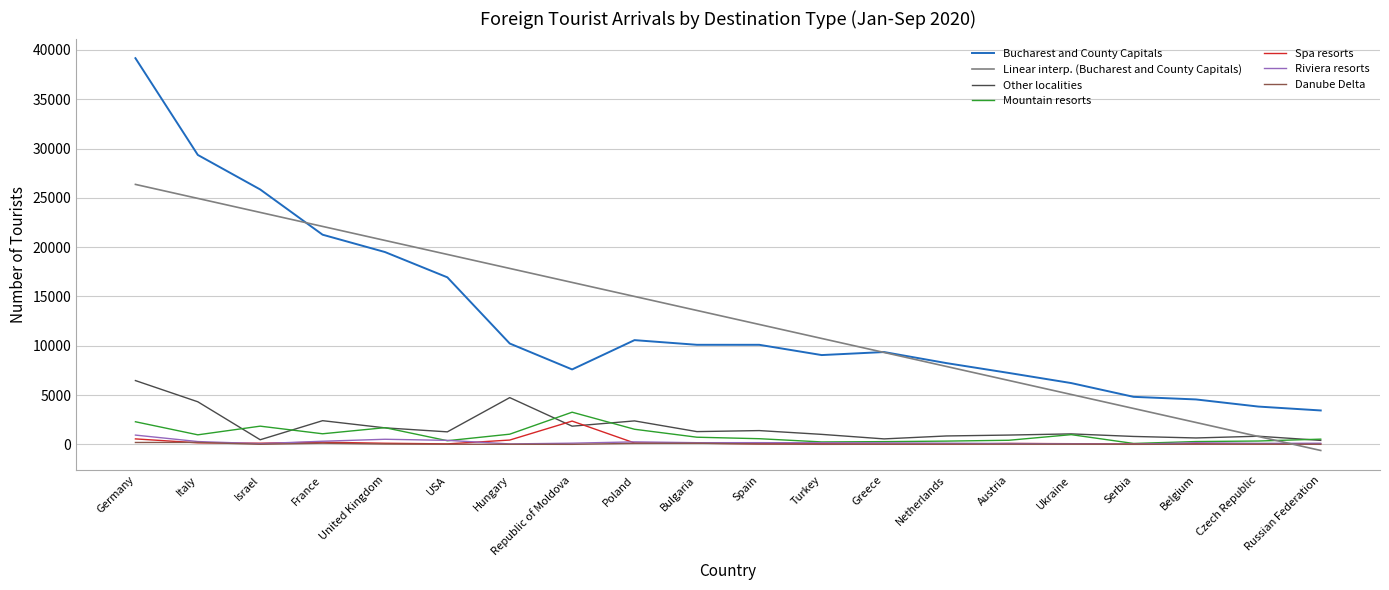

The Bucharest and County Capitals series shows 3236.5 at Hungary. True or false?

False